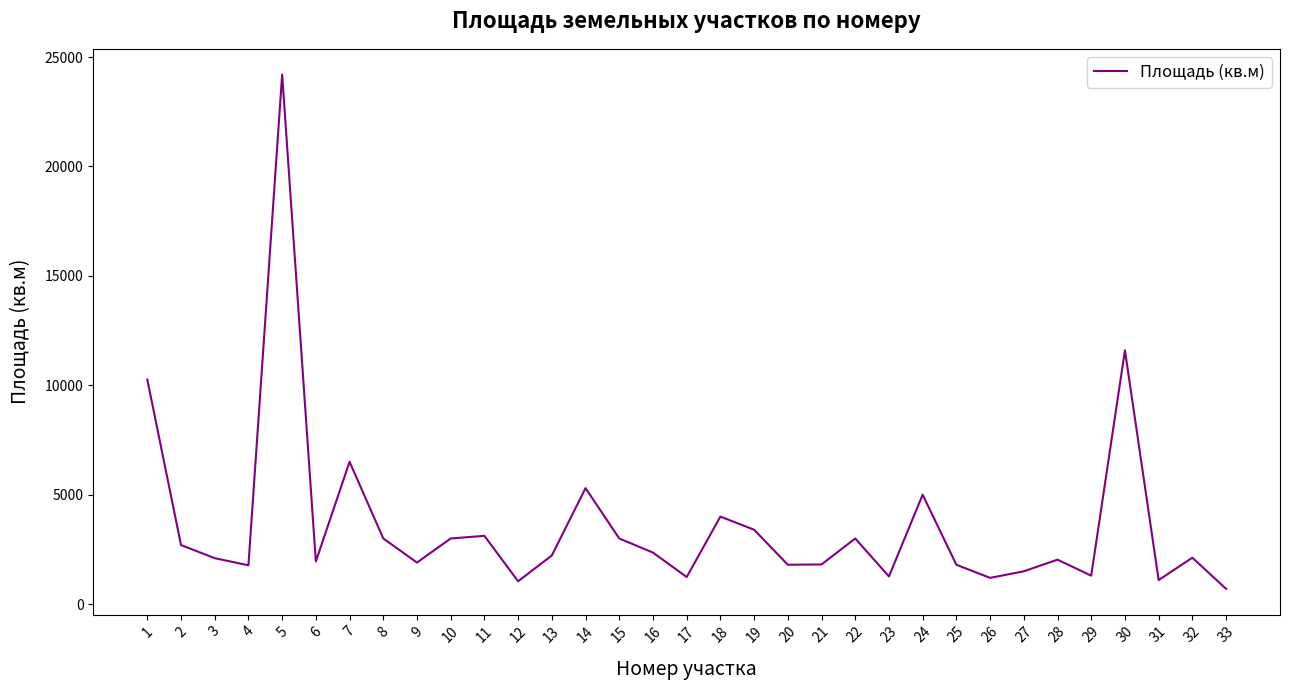

Approximately how many times larger is the value at 30 compared to 12?

11.1